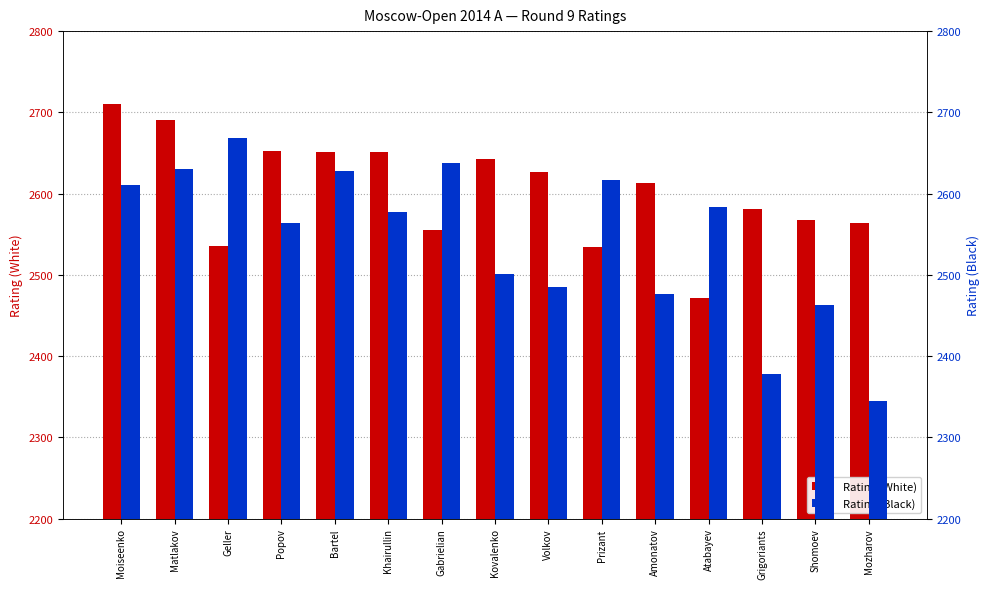

What position from the left is Grigoriants?

13